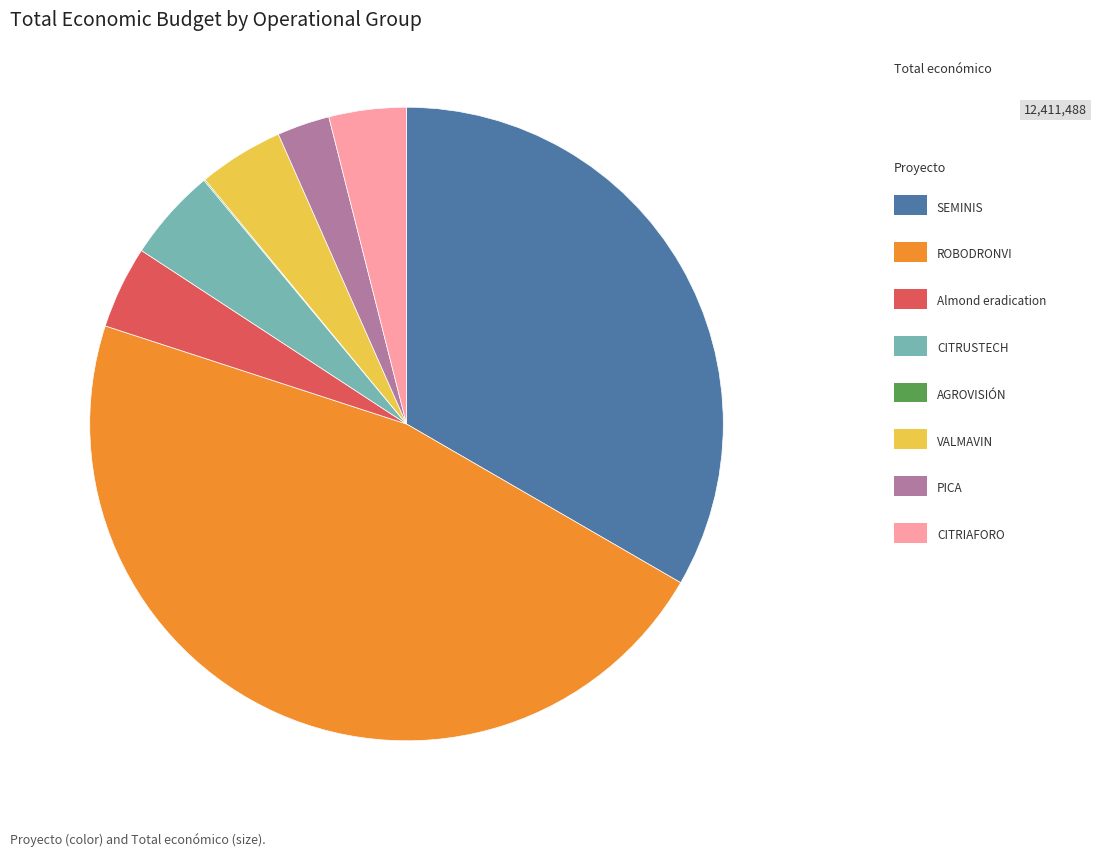

Is there a majority slice in this chart?

No